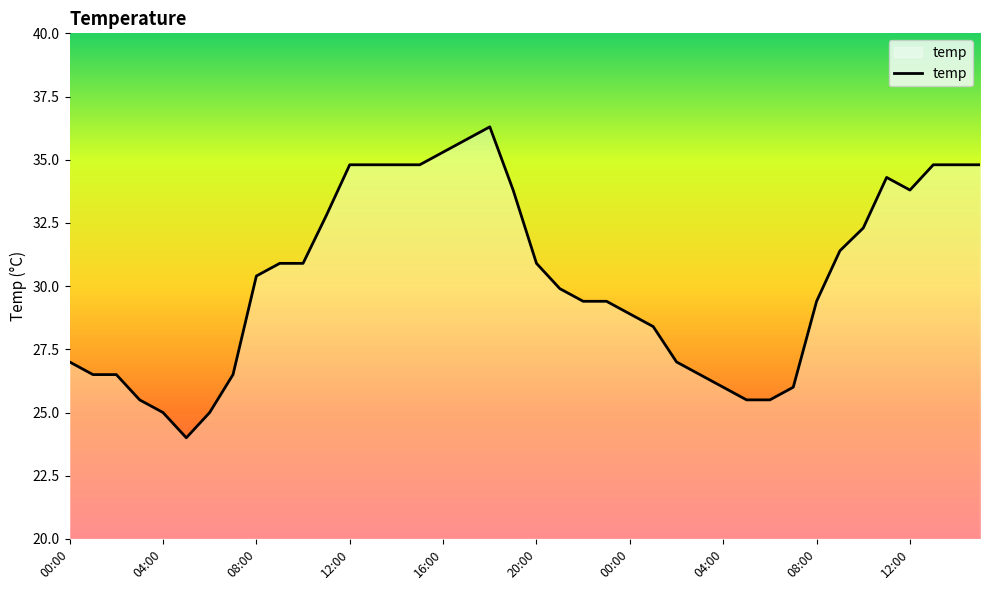

What is the difference between the maximum and minimum values?

12.3